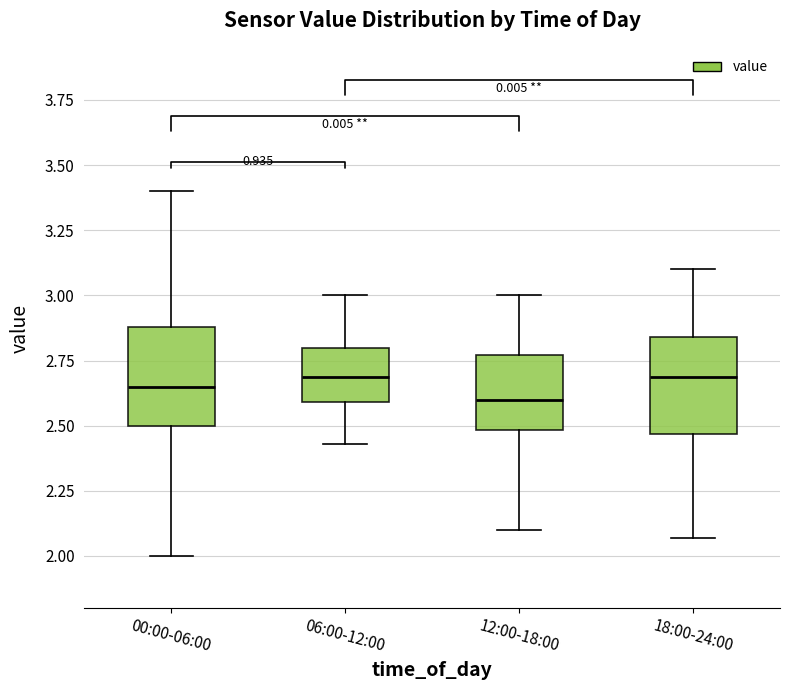

Reading left to right, transcribe this box plot: for each box, give where its median line is, the range the box spans, and where its two whiskers end, as read against the y-axis. The values are not printed on the chart, so give them approximately, as read against the axis.

00:00-06:00: median 2.65, box 2.50 to 2.90, whiskers 2.00 to 3.40
06:00-12:00: median 2.70, box 2.60 to 2.80, whiskers 2.45 to 3.00
12:00-18:00: median 2.60, box 2.50 to 2.75, whiskers 2.10 to 3.00
18:00-24:00: median 2.70, box 2.45 to 2.85, whiskers 2.05 to 3.10